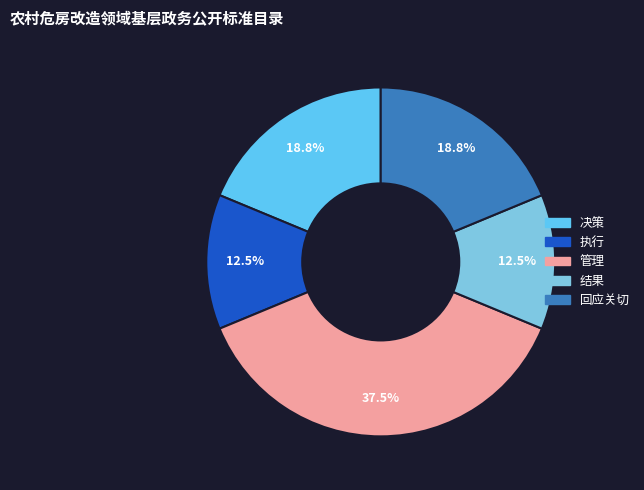

Which category has the biggest portion of the pie?

管理